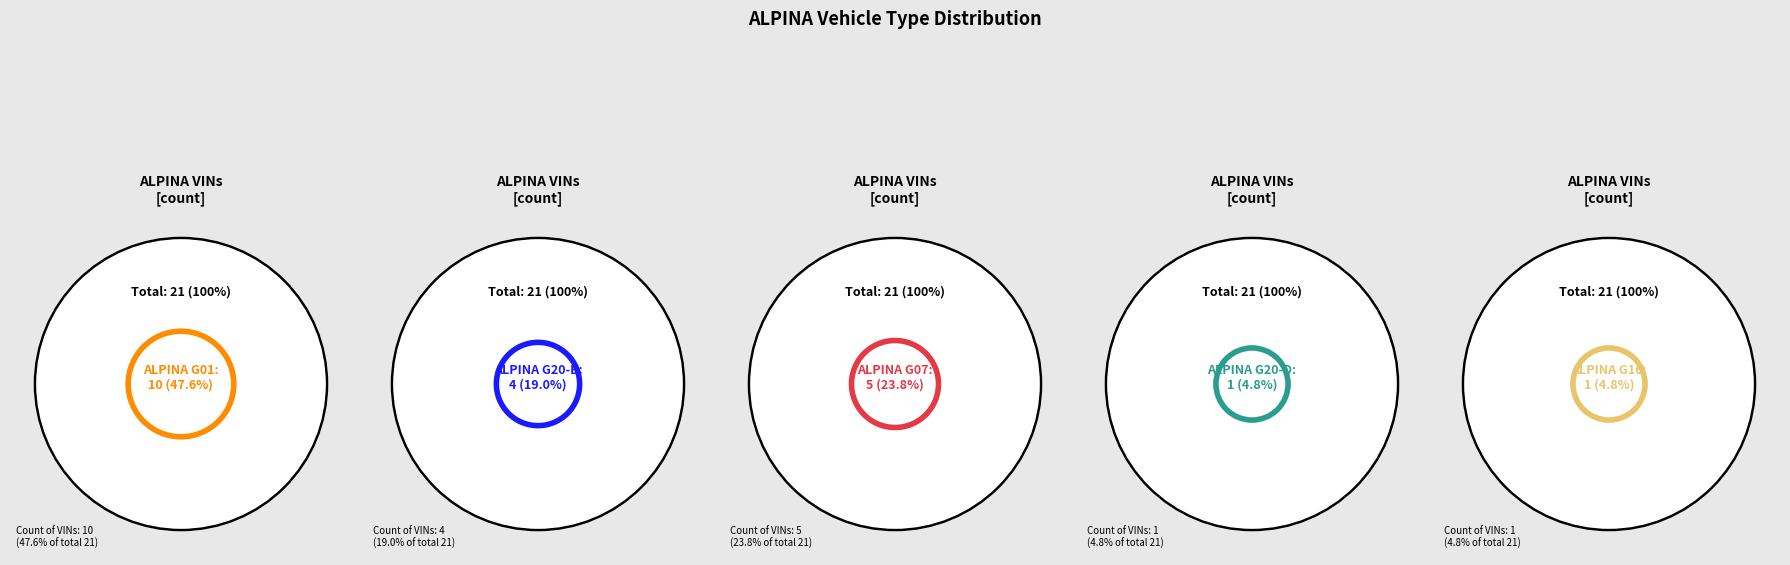

Which slice is the largest?

ALPINA G01